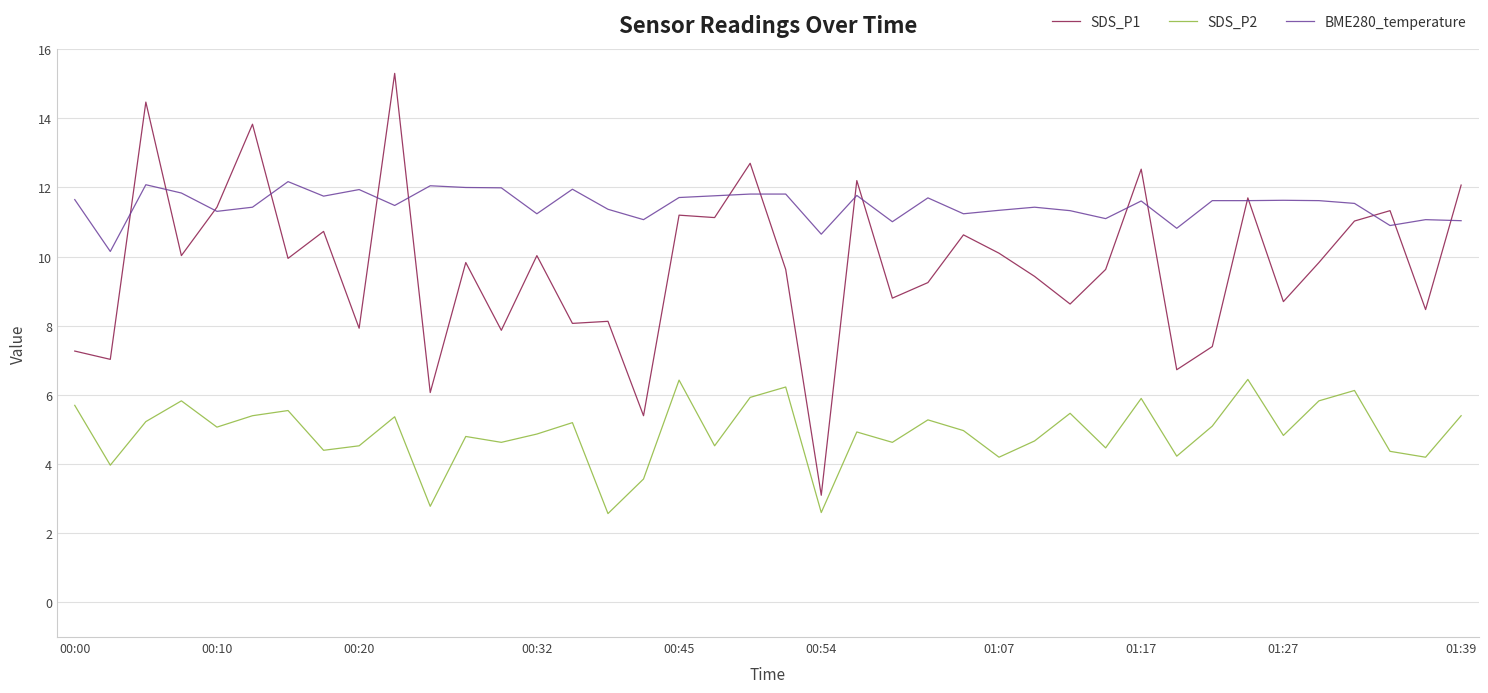

Which series has the widest spread of values?

SDS_P1